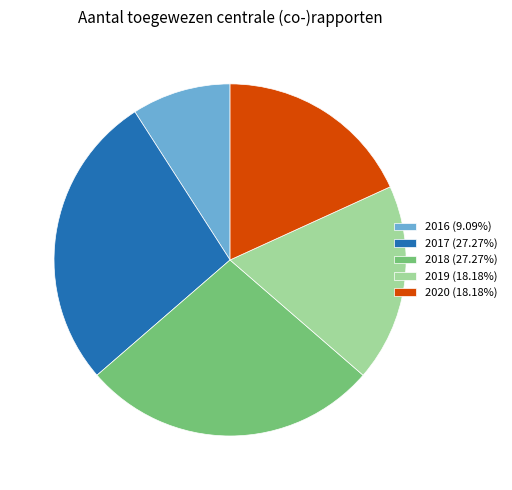

Does any single category account for the majority?

No